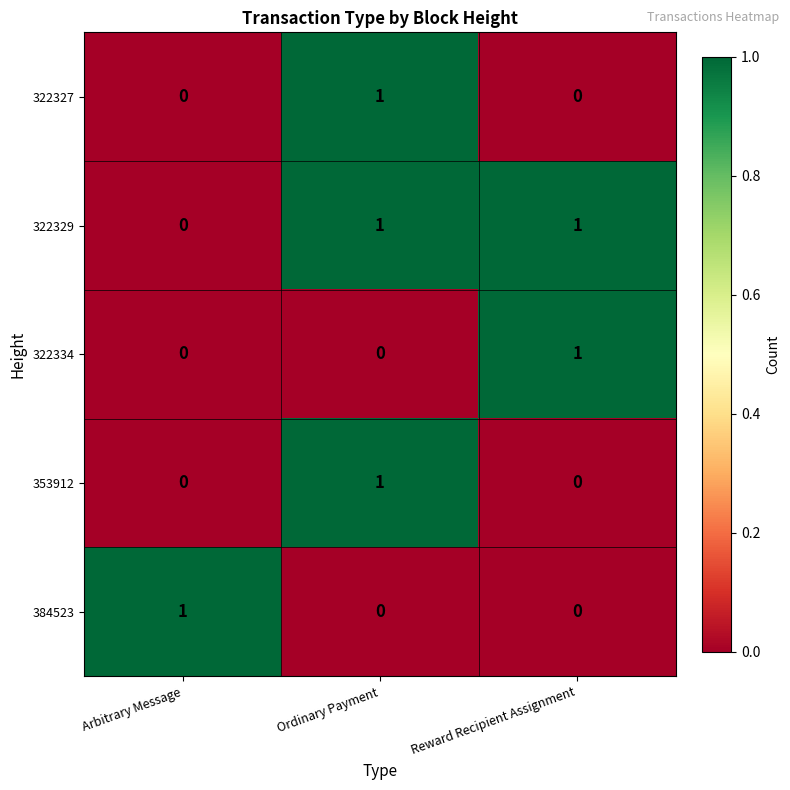

Reading left to right, transcribe all the data shown in this chart.

322327: 0	1	0
322329: 0	1	1
322334: 0	0	1
353912: 0	1	0
384523: 1	0	0